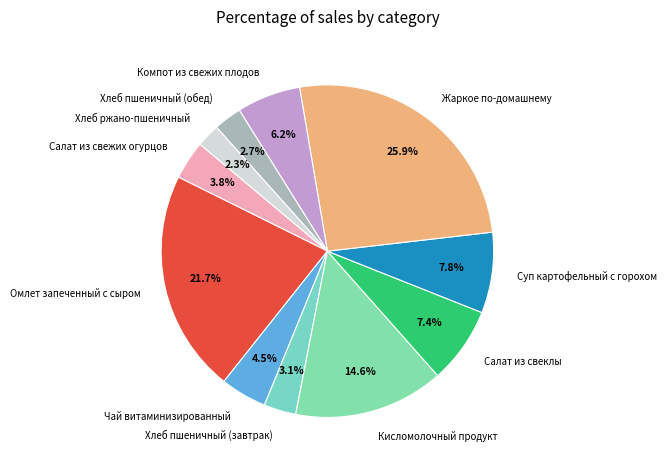

The Салат из свеклы slice represents 7% of the pie. True or false?

True